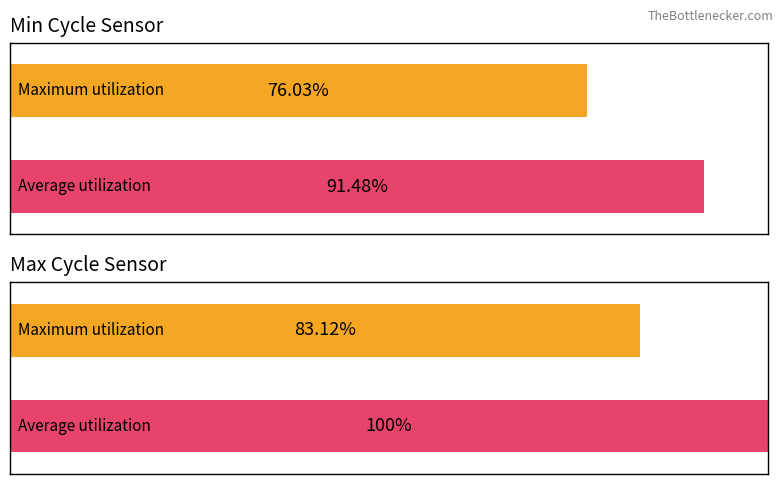

What are all the series names shown in the legend?

Average utilization, Maximum utilization